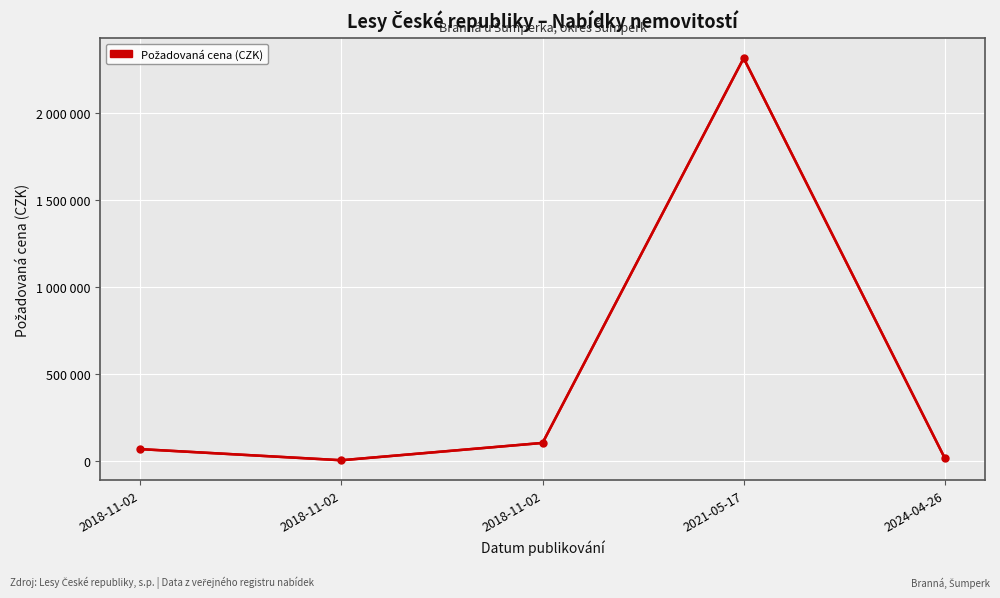

What is the maximum value shown in the chart?

2313000